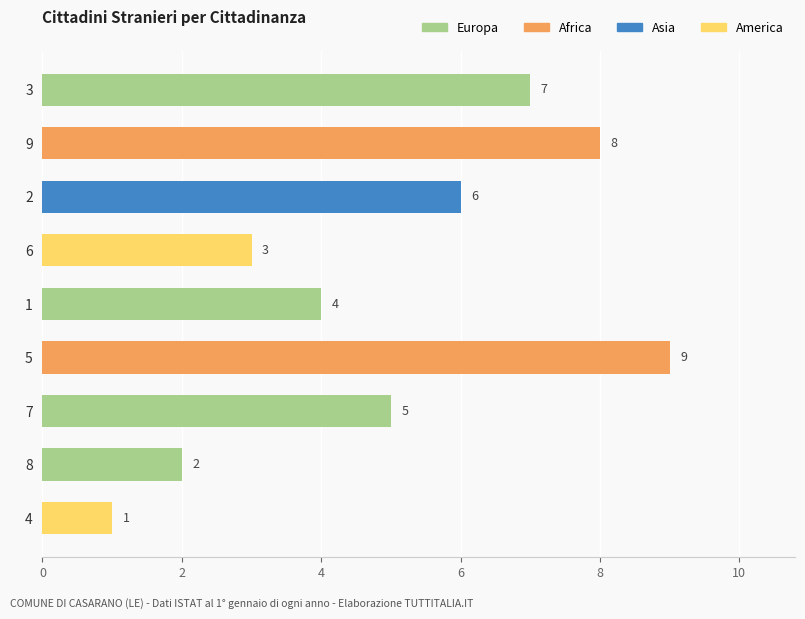

How many bars are there in total?

9